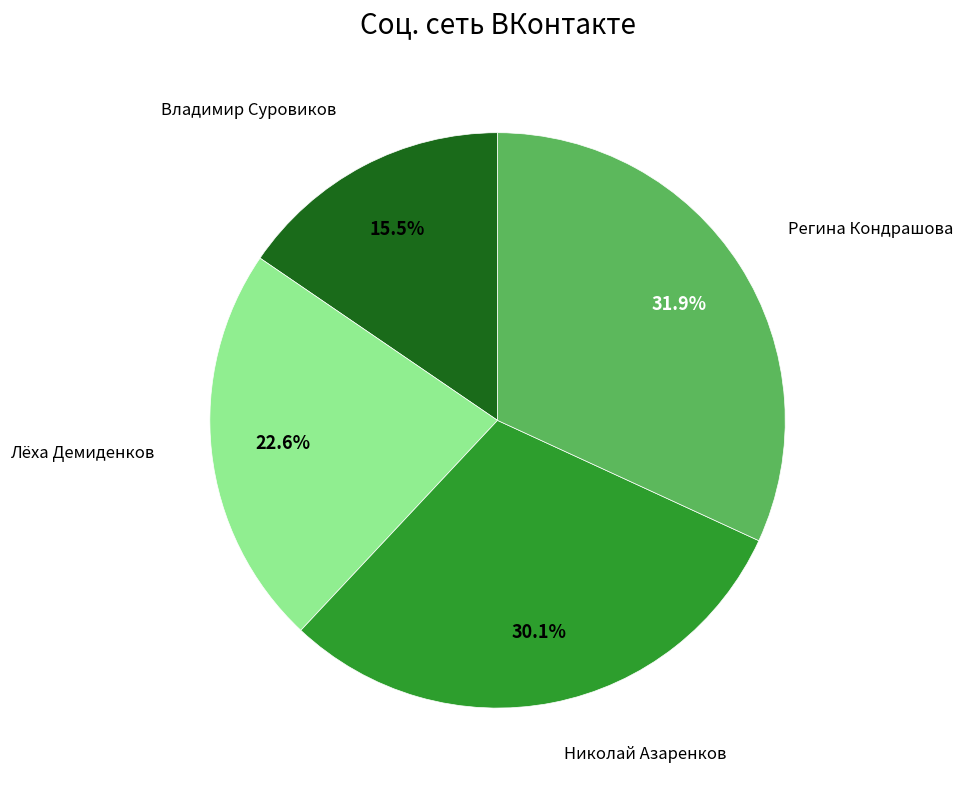

Is there a majority slice in this chart?

No